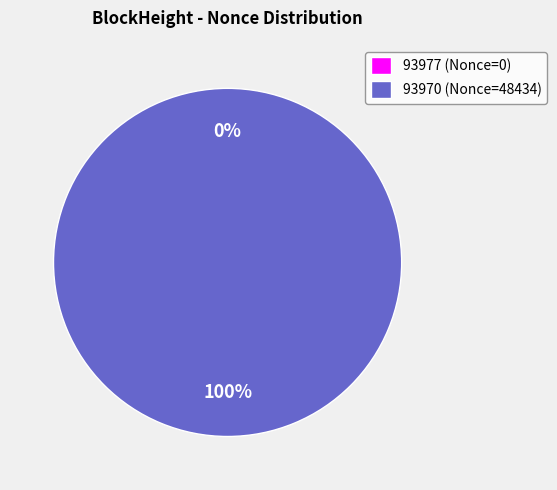

Combined, what portion of the pie is 93977 and 93970?

100.0%